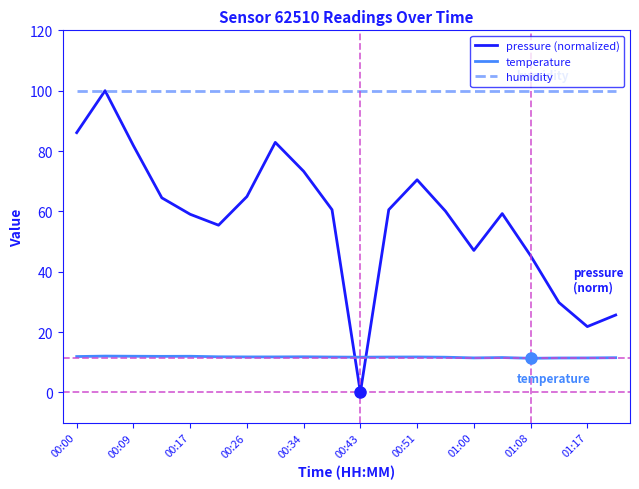

Which series has the largest total across all categories?

humidity